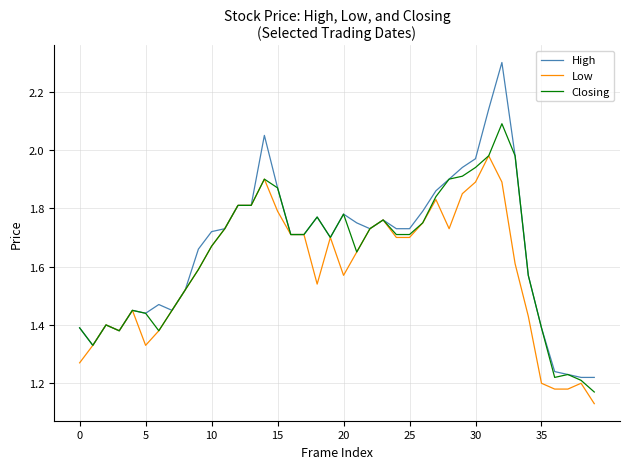

Which series has the widest spread of values?

High